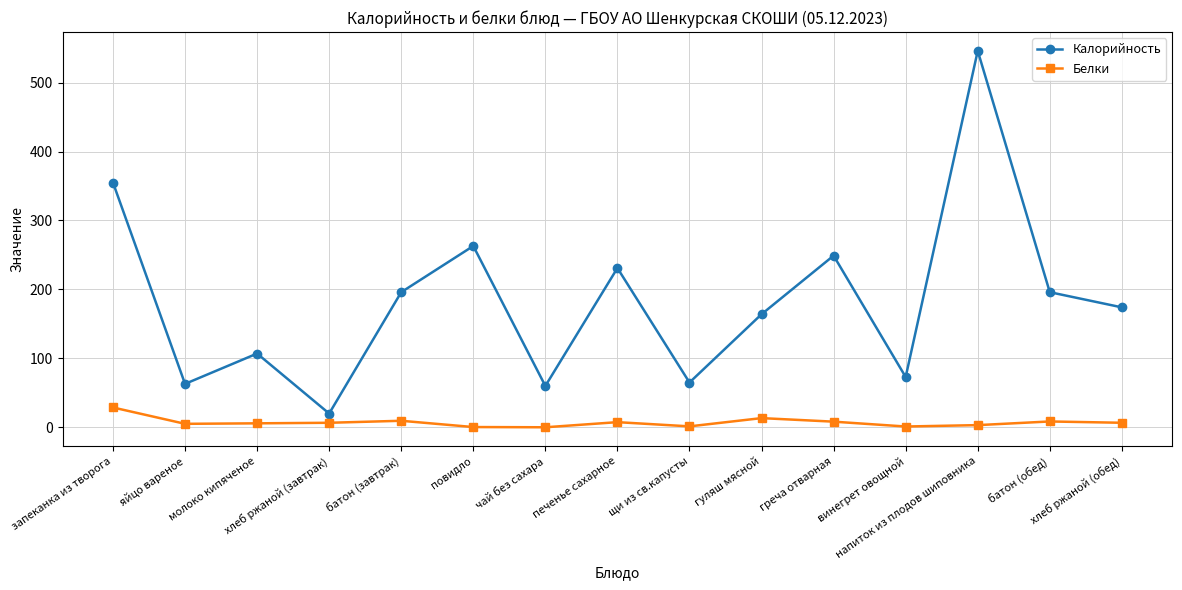

How many values in the Калорийность series are below 174?

7